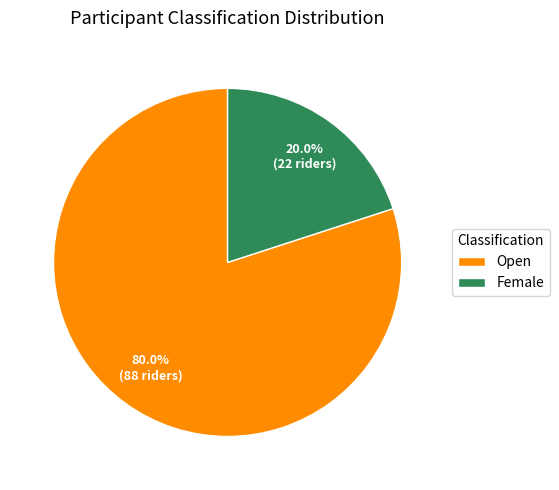

Which has a higher value, Female or Open?

Open